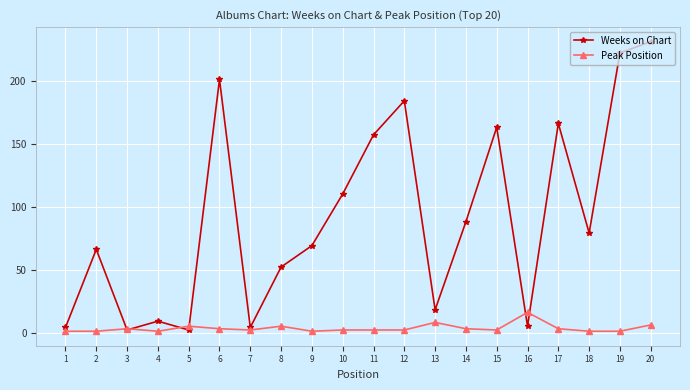

How many data points in Weeks on Chart are less than 79?

10